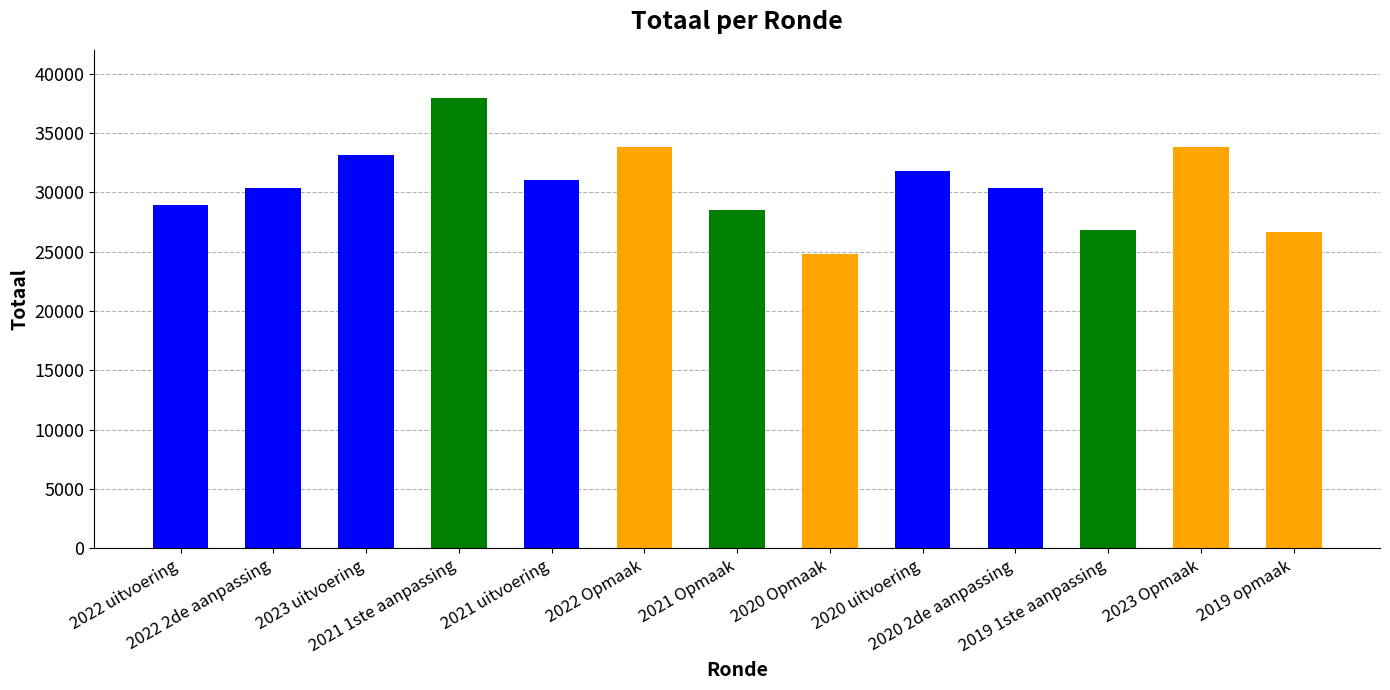

What is the value of the 5th bar from the left?

31016